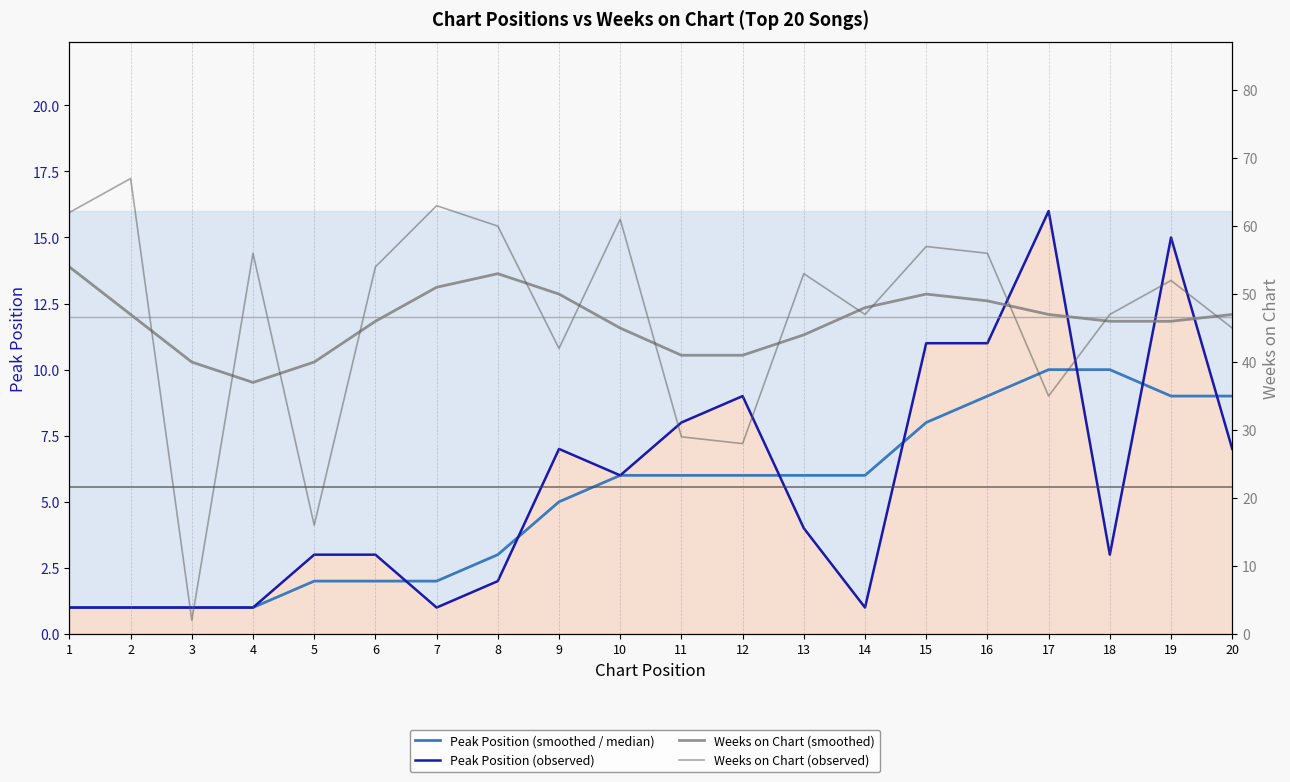

At how many categories does at least one series exceed 41?

16